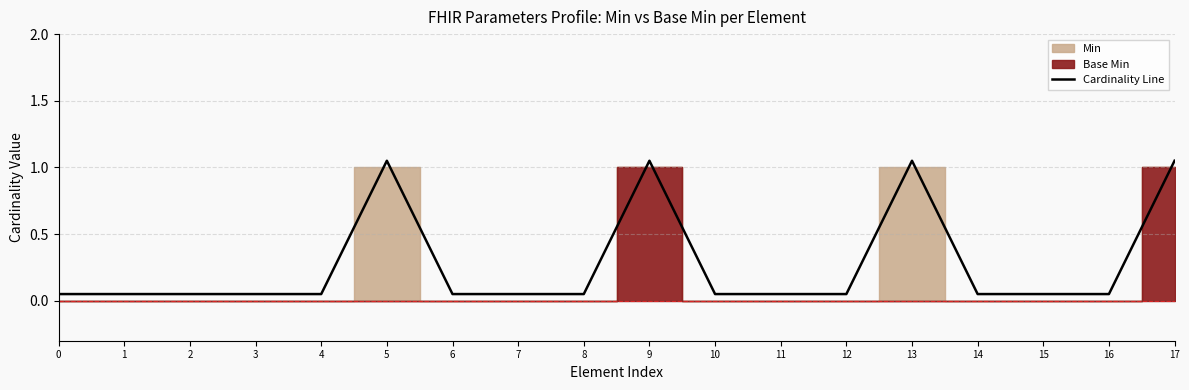

Rank the categories by value from lowest to highest.

0, 1, 2, 3, 4, 6, 7, 8, 10, 11, 12, 14, 15, 16, 5, 9, 13, 17